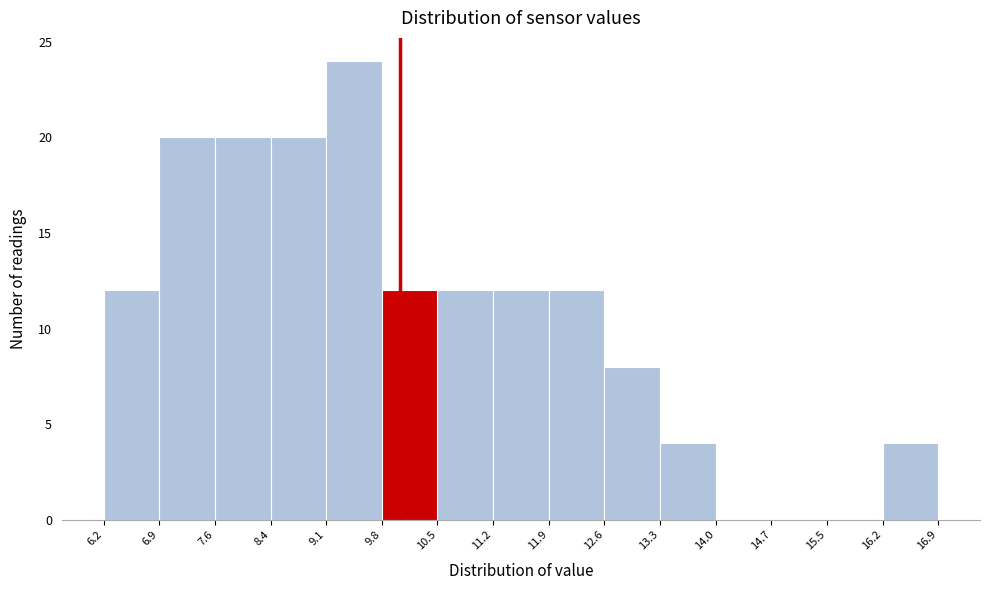

Reading left to right, transcribe this chart: for each bar, give the range it covers on the x-axis and its height. The values are not printed on the chart, so give them approximately, as read against the axis.

6.2 to 6.9: 12
6.9 to 7.6: 20
7.6 to 8.4: 20
8.4 to 9.1: 20
9.1 to 9.8: 24
9.8 to 10.5: 12
10.5 to 11.2: 12
11.2 to 11.9: 12
11.9 to 12.6: 12
12.6 to 13.3: 8
13.3 to 14.0: 4
14.0 to 14.7: 0
14.7 to 15.5: 0
15.5 to 16.2: 0
16.2 to 16.9: 4